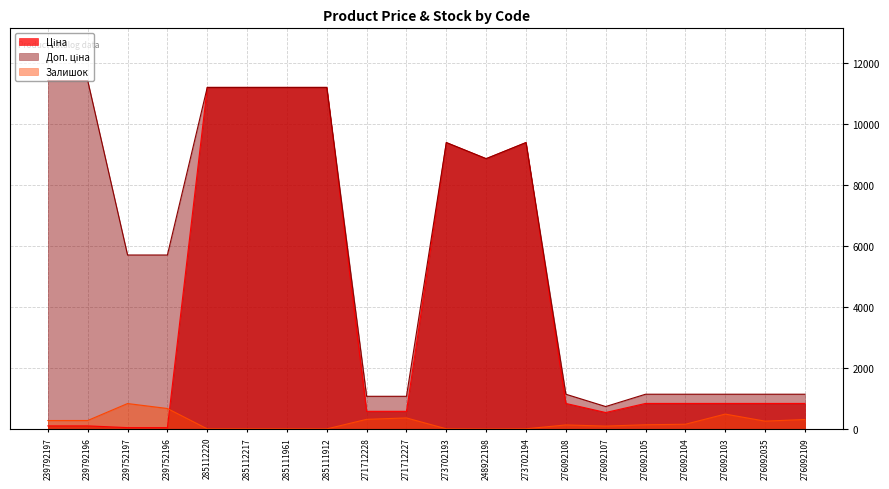

After their last crossing, which series has the higher values: Залишок or Ціна?

Ціна